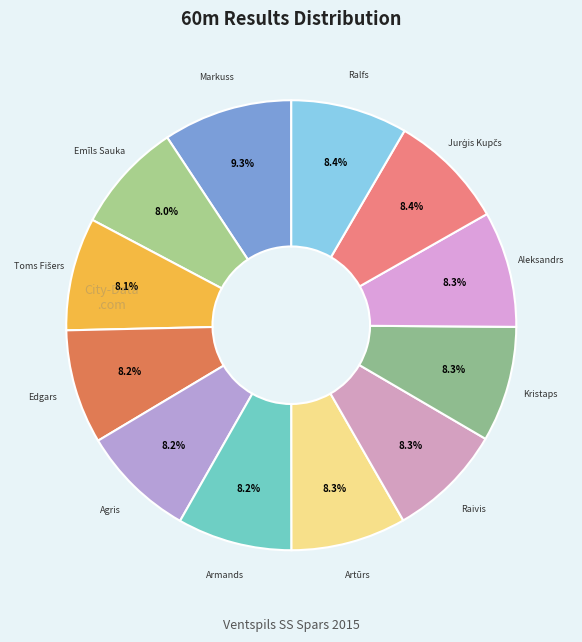

Count the number of slices in the pie.

12